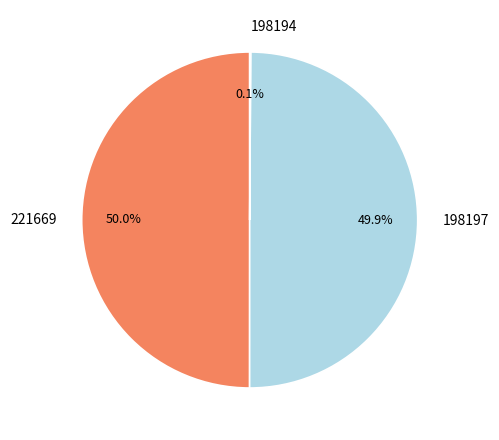

What percentage is NOT represented by 198197?

50.1%